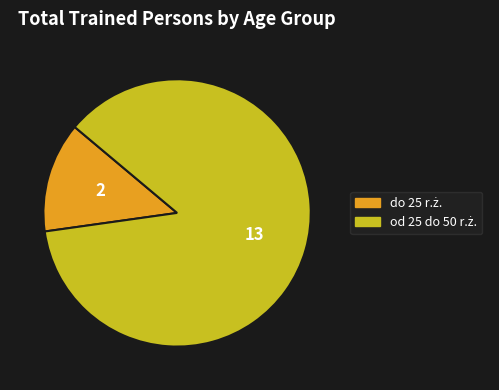

Does any single category account for the majority?

Yes